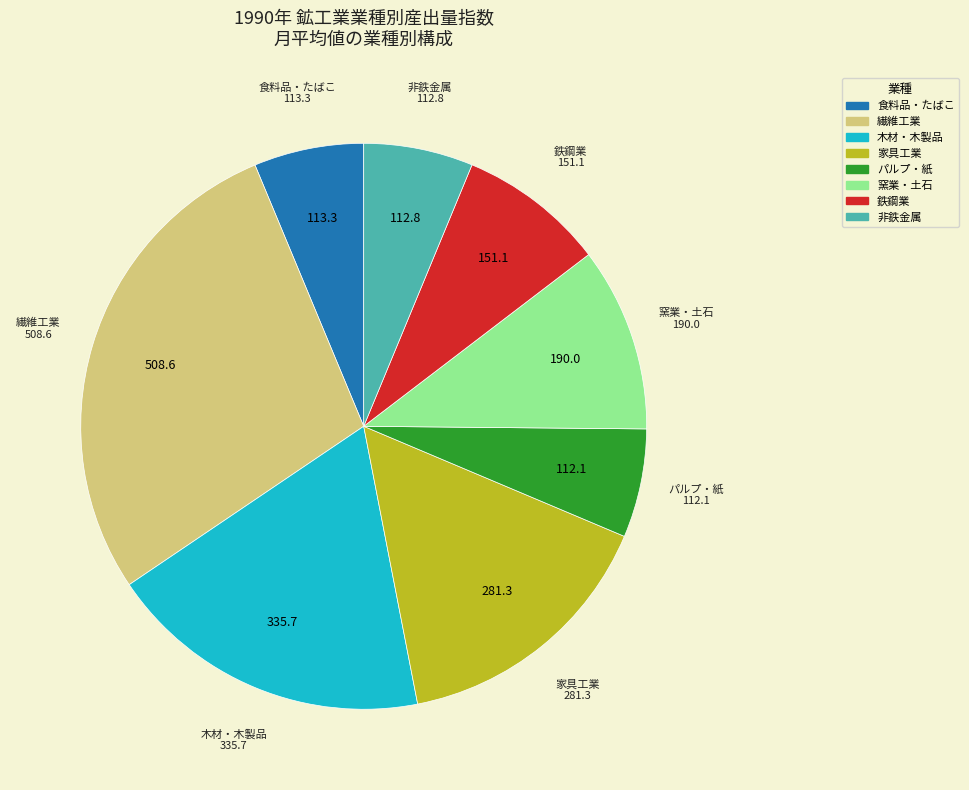

Does any single category account for the majority?

No